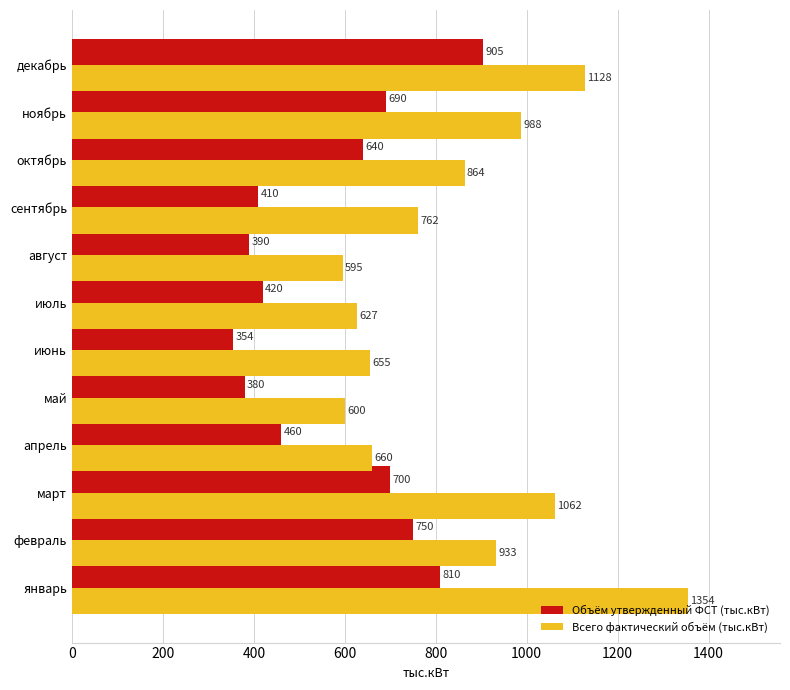

Which series changed the most between май and октябрь?

Всего фактический объём (тыс.кВт)